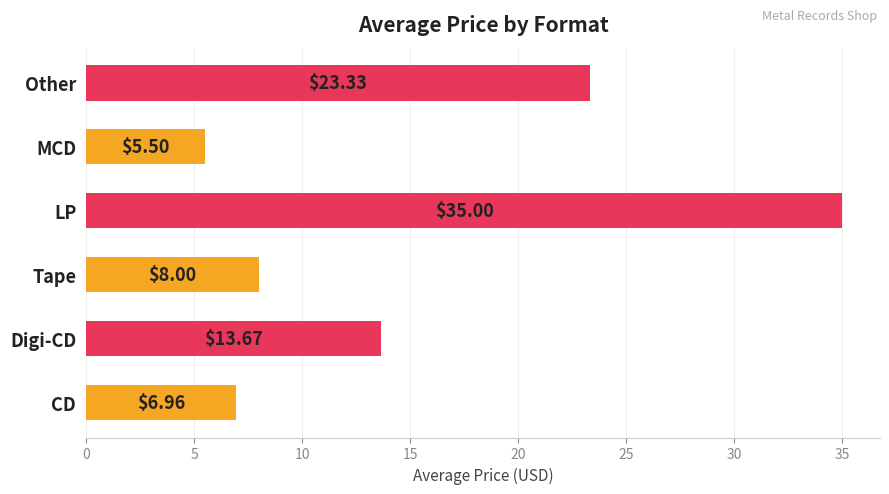

Does the chart contain stacked bars?

No